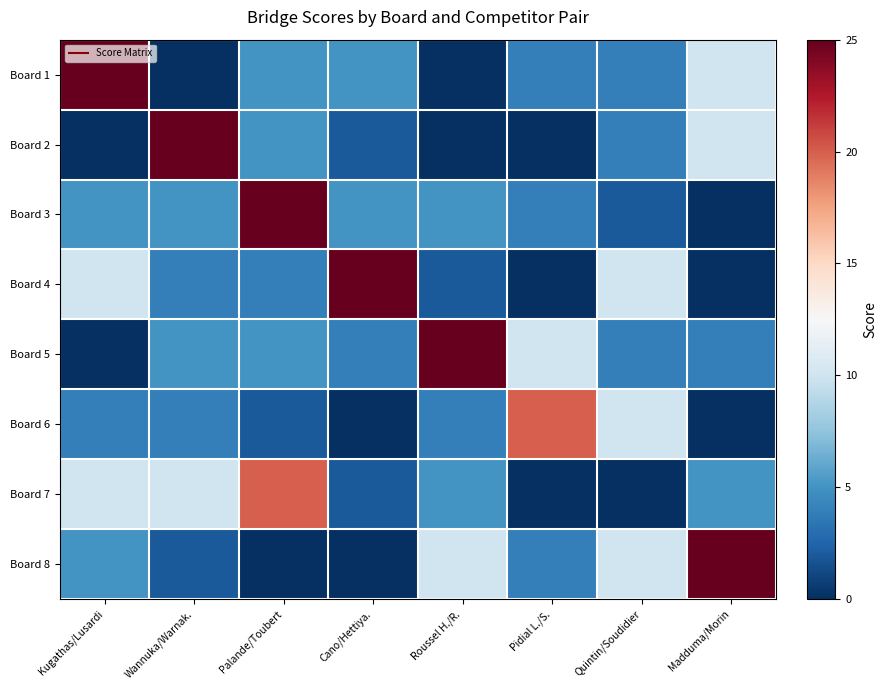

Reading left to right, extract all data points from this chart.

Board 1: Kugathas/Lusardi=25	Wannuka/Warnak.=0	Palande/Toubert=5	Cano/Hettiya.=5	Roussel H./R.=0	Pidial L./S.=4	Quintin/Soudidier=4	Madduma/Morin=10
Board 2: Kugathas/Lusardi=0	Wannuka/Warnak.=25	Palande/Toubert=5	Cano/Hettiya.=2	Roussel H./R.=0	Pidial L./S.=0	Quintin/Soudidier=4	Madduma/Morin=10
Board 3: Kugathas/Lusardi=5	Wannuka/Warnak.=5	Palande/Toubert=25	Cano/Hettiya.=5	Roussel H./R.=5	Pidial L./S.=4	Quintin/Soudidier=2	Madduma/Morin=0
Board 4: Kugathas/Lusardi=10	Wannuka/Warnak.=4	Palande/Toubert=4	Cano/Hettiya.=25	Roussel H./R.=2	Pidial L./S.=0	Quintin/Soudidier=10	Madduma/Morin=0
Board 5: Kugathas/Lusardi=0	Wannuka/Warnak.=5	Palande/Toubert=5	Cano/Hettiya.=4	Roussel H./R.=25	Pidial L./S.=10	Quintin/Soudidier=4	Madduma/Morin=4
Board 6: Kugathas/Lusardi=4	Wannuka/Warnak.=4	Palande/Toubert=2	Cano/Hettiya.=0	Roussel H./R.=4	Pidial L./S.=20	Quintin/Soudidier=10	Madduma/Morin=0
Board 7: Kugathas/Lusardi=10	Wannuka/Warnak.=10	Palande/Toubert=20	Cano/Hettiya.=2	Roussel H./R.=5	Pidial L./S.=0	Quintin/Soudidier=0	Madduma/Morin=5
Board 8: Kugathas/Lusardi=5	Wannuka/Warnak.=2	Palande/Toubert=0	Cano/Hettiya.=0	Roussel H./R.=10	Pidial L./S.=4	Quintin/Soudidier=10	Madduma/Morin=25